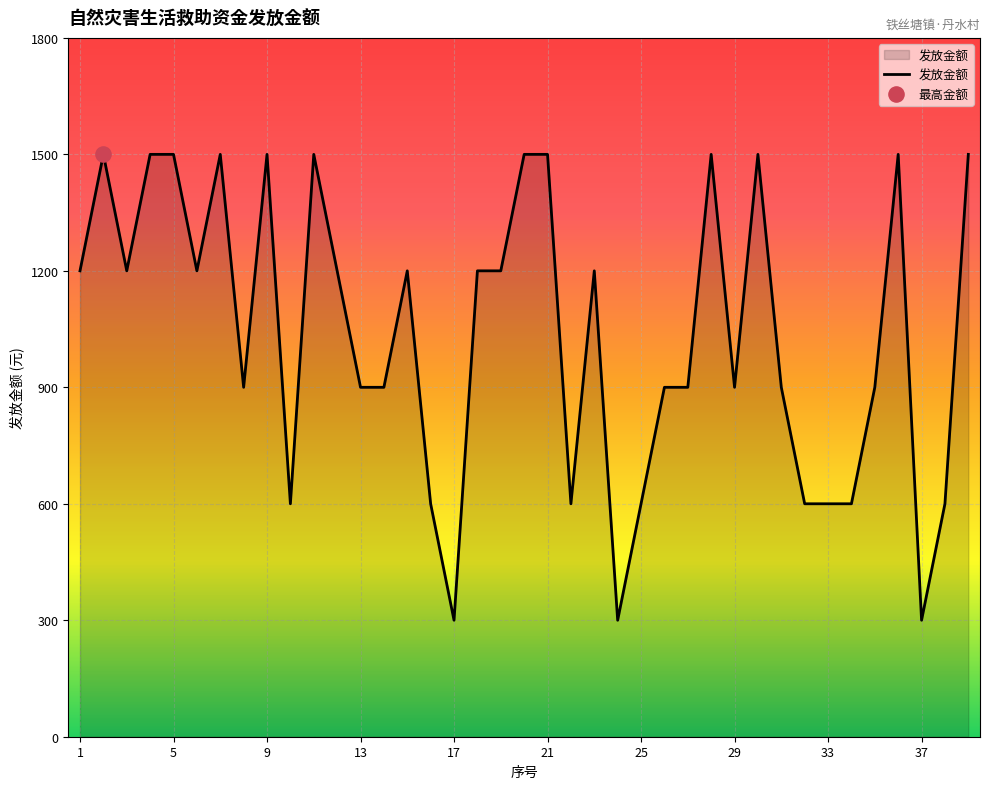

What is the difference between the maximum and minimum values?

1200